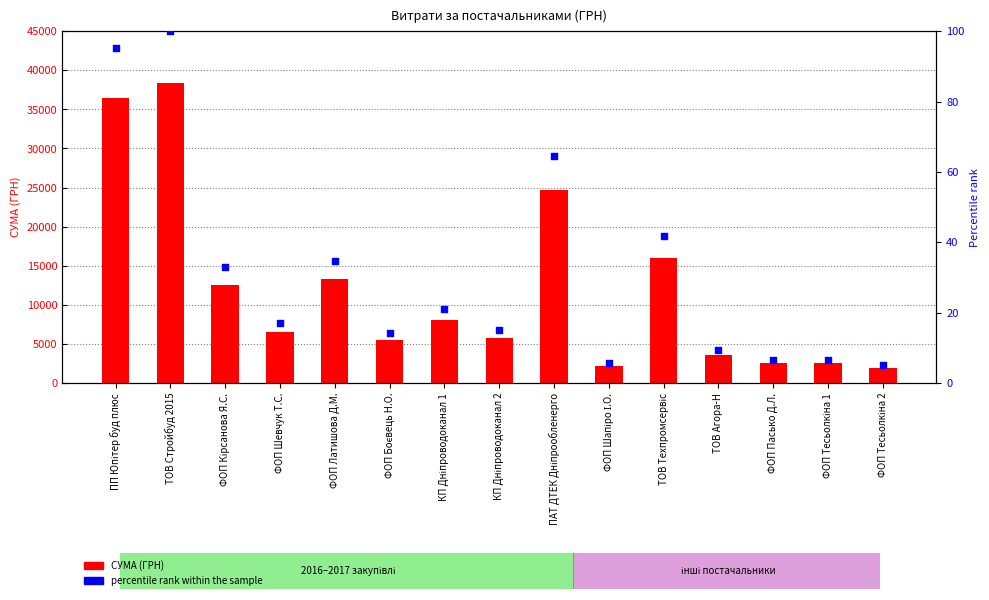

Is the value of percentile rank within the sample at ПАТ ДТЕК Дніпрообленерго greater than the value of СУМА (ГРН) at ТОВ Техпромсервіс?

No